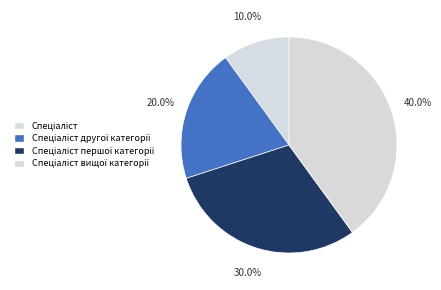

Is it true that Спеціаліст другої категорії is 11% of the pie?

False